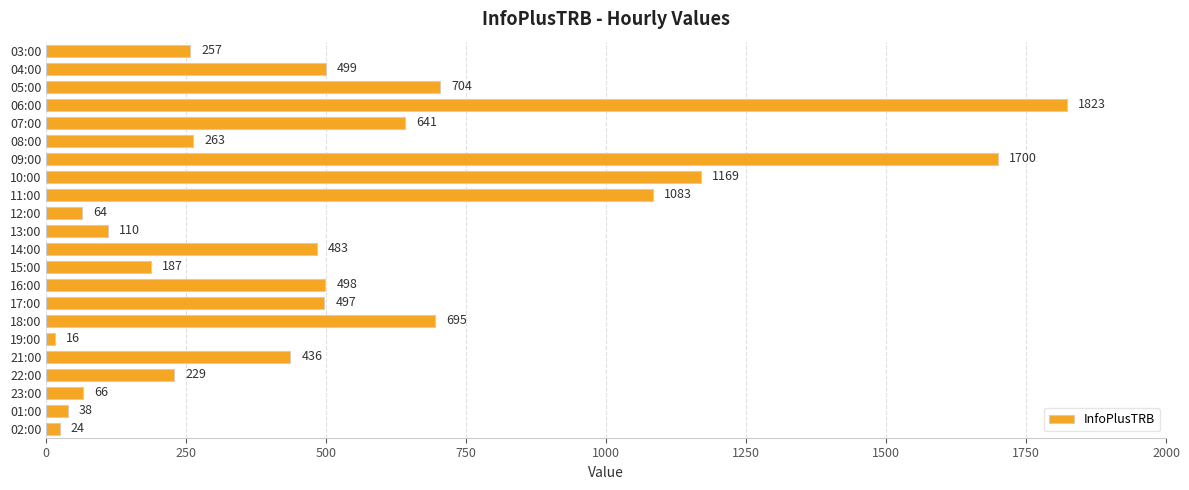

Between 05:00 and 18:00, which is larger?

05:00